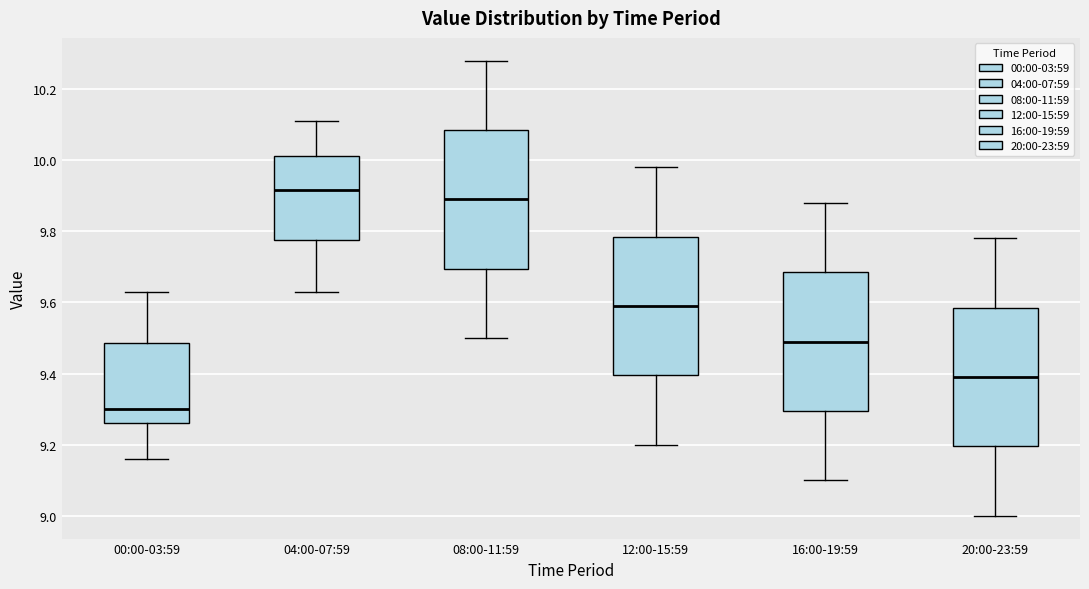

Reading left to right, read every box against the y-axis: the position of its median line, the range the box covers, and the ends of its whiskers. The values are not printed on the chart, so give them approximately, as read against the axis.

00:00-03:59: median 9.30, box 9.26 to 9.48, whiskers 9.16 to 9.64
04:00-07:59: median 9.92, box 9.78 to 10.02, whiskers 9.64 to 10.12
08:00-11:59: median 9.90, box 9.70 to 10.08, whiskers 9.50 to 10.28
12:00-15:59: median 9.60, box 9.40 to 9.78, whiskers 9.20 to 9.98
16:00-19:59: median 9.50, box 9.30 to 9.68, whiskers 9.10 to 9.88
20:00-23:59: median 9.40, box 9.20 to 9.58, whiskers 9.00 to 9.78